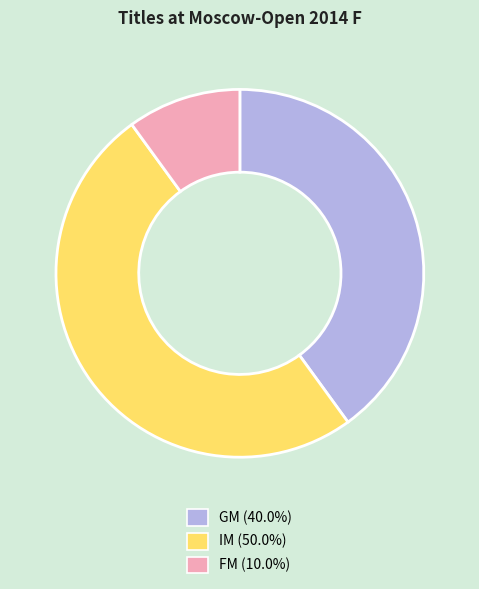

Which category has the biggest portion of the pie?

IM